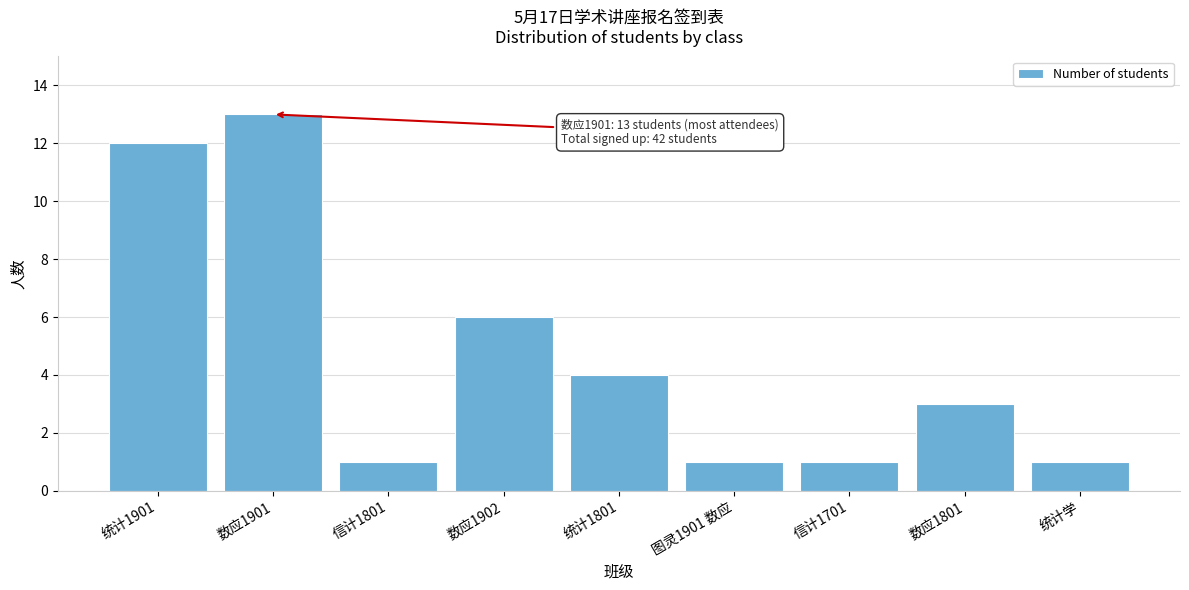

Reading right to left, extract all data points from this chart.

1	3	1	1	4	6	1	13	12